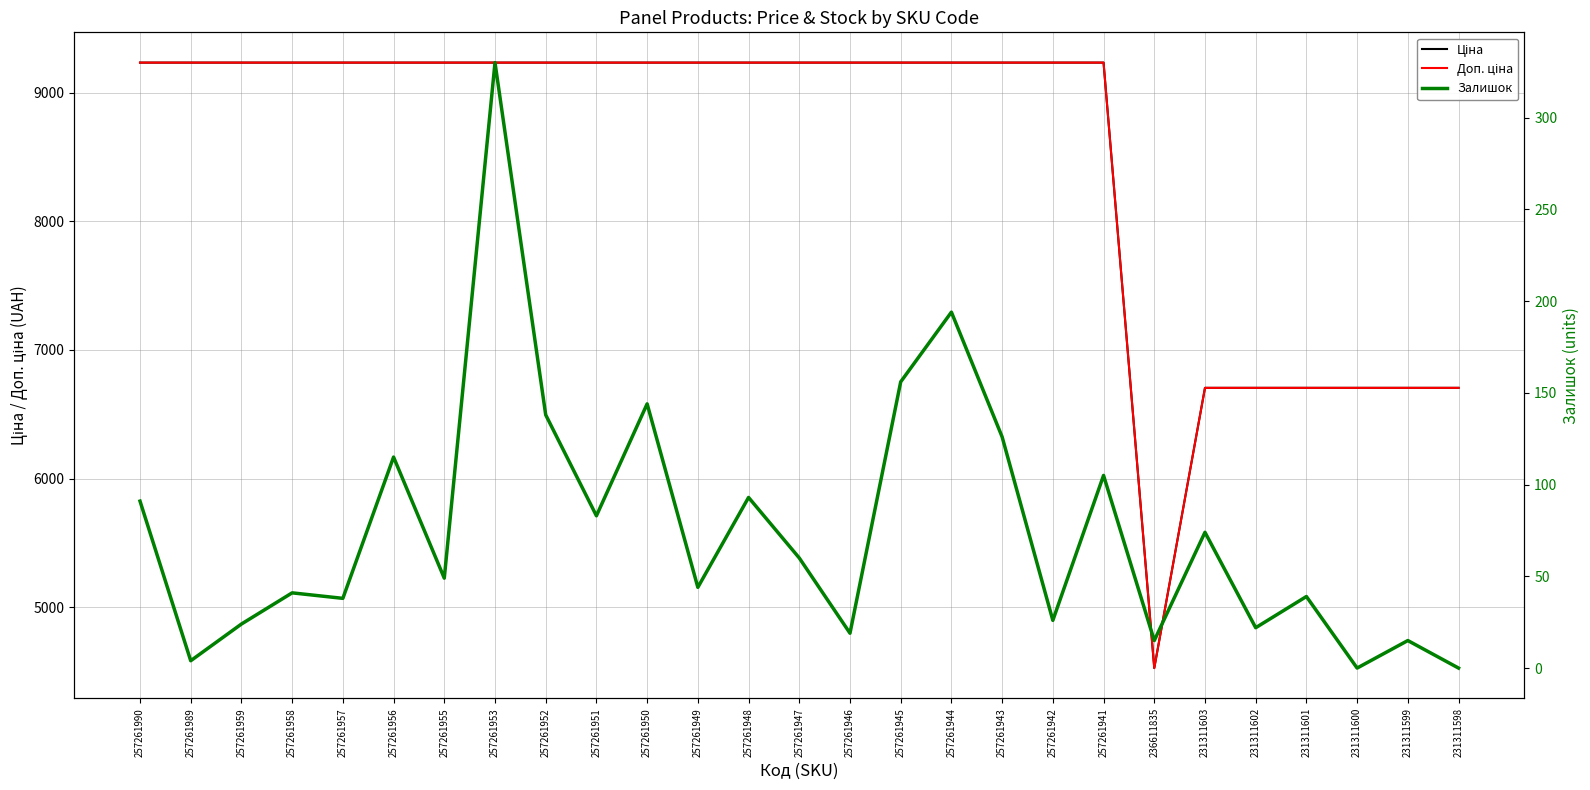

What is the approximate value of Ціна at 231311603?

6705.7